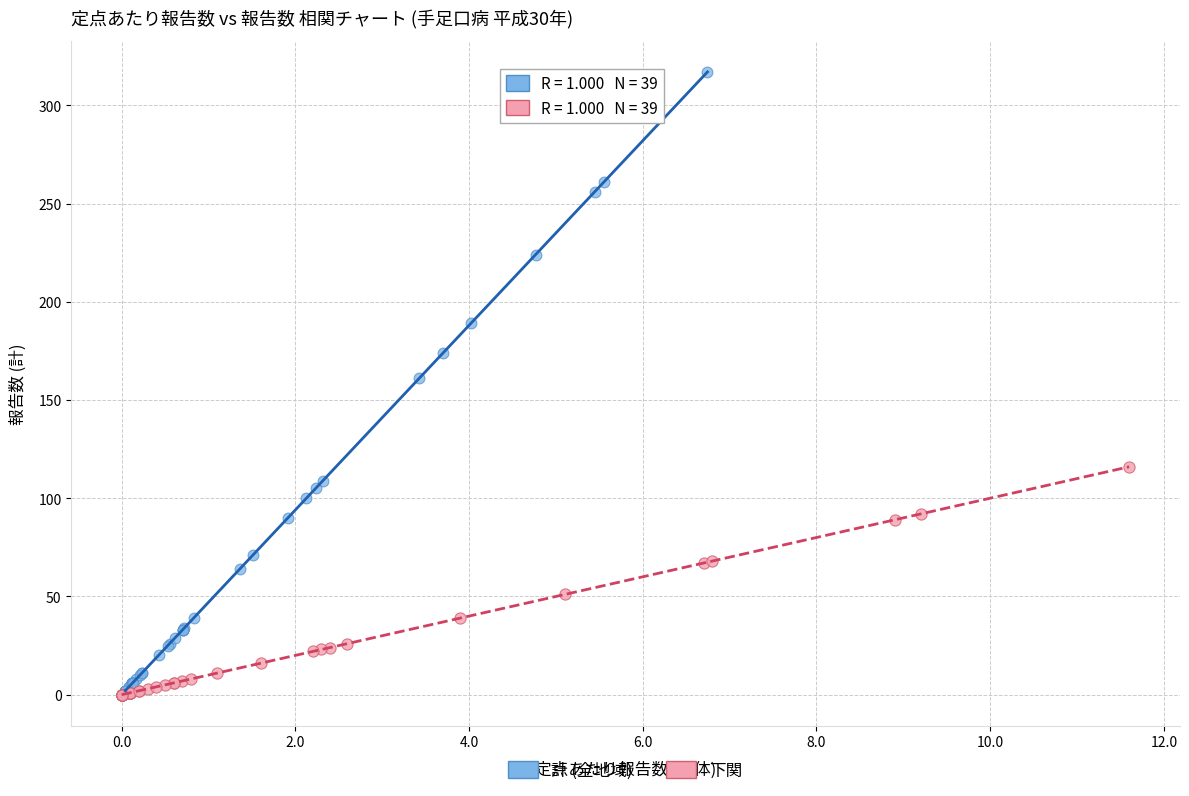

Which series has the widest spread of Y values?

計 (全地域)